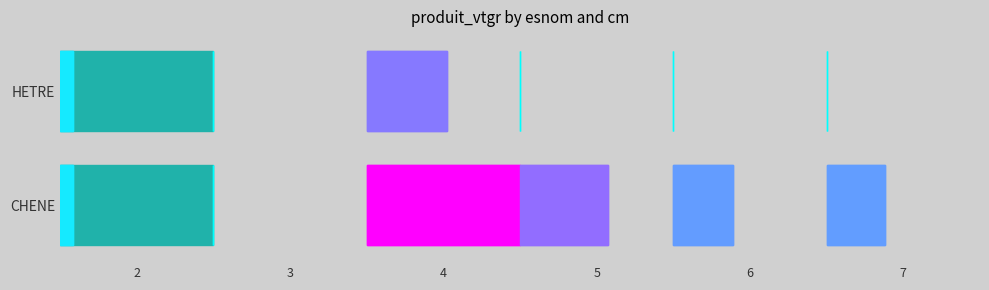

Reading left to right, list all the values displayed in this chart.

CHENE: 0.2	0.0	1.9	1.1	0.7	0.7
HETRE: 0.2	0.0	1.0	0.0	0.0	0.0